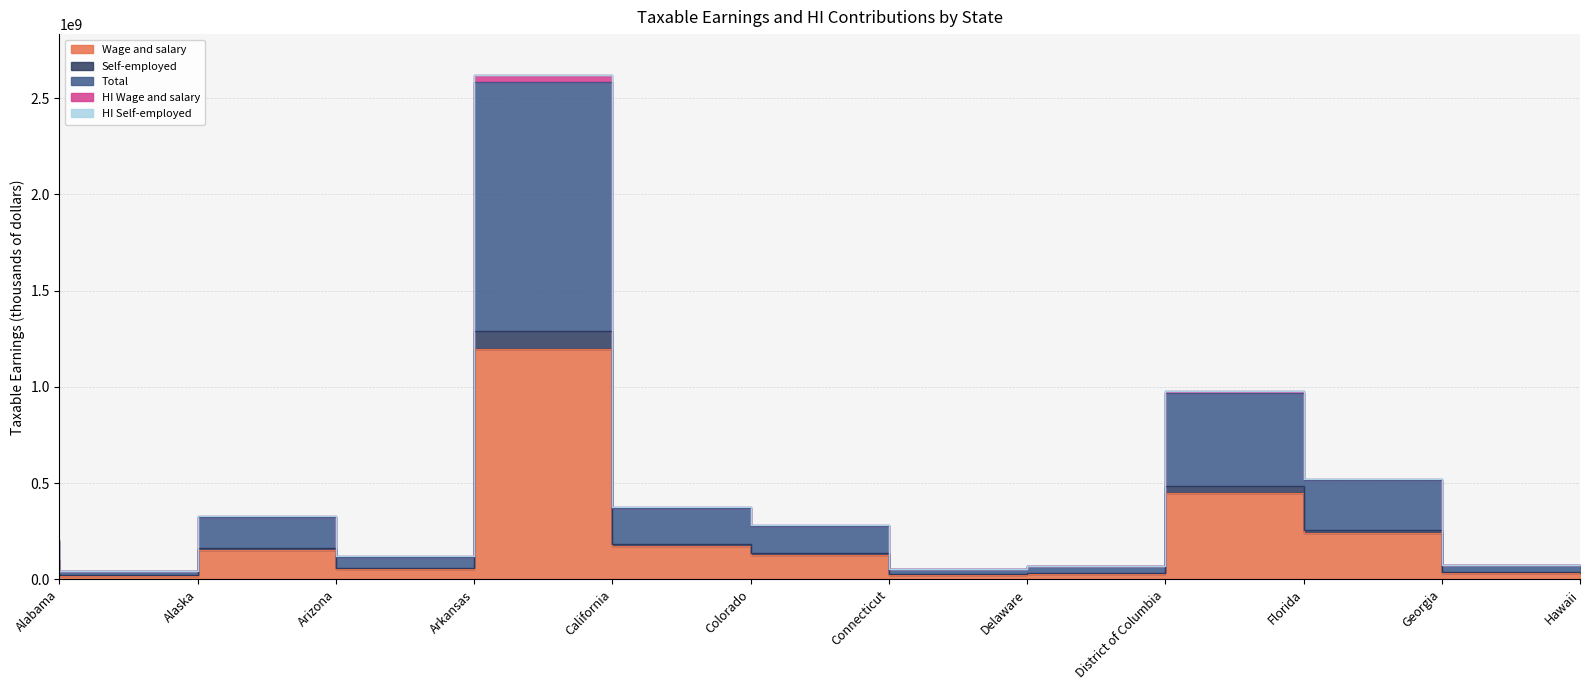

Reading right to left, what are all the values shown in this chart?

Wage and salary: 35436895	240995380	450413483	29692495	25460281	125790181	173540525	1199086590	55857805	154191672	19889642	94089451
Self-employed: 76550857	523121820	980762153	68628890	54869214	282522746	376733702	2622883264	119296621	329700783	42871136	202784234
Total: 37728367	257822484	483372180	33823997	27042491	139242359	185674570	1292697518	58795772	162494226	21129195	99942944
HI Wage and salary: 76484404	522633834	979806351	68509076	54823330	282132633	376381815	2620168547	119211420	329460009	42835189	202614483
HI Self-employed: 75456734	515644968	966744360	67647994	54084982	278484718	371349140	2585395036	117591544	324988451	42258389	199885889